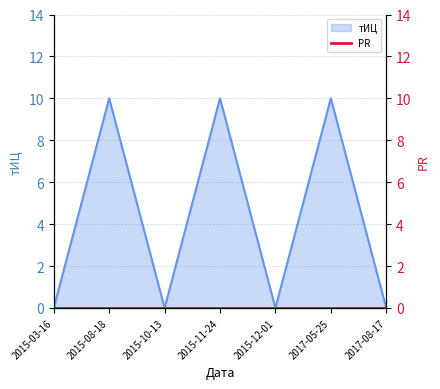

Which label corresponds to the largest value in the chart?

2015-08-18